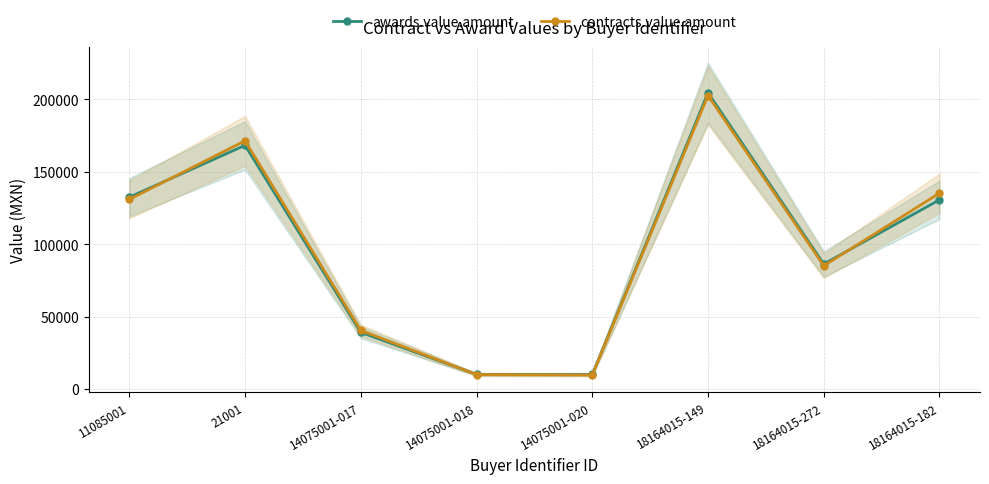

What position from the left is 14075001-018?

4